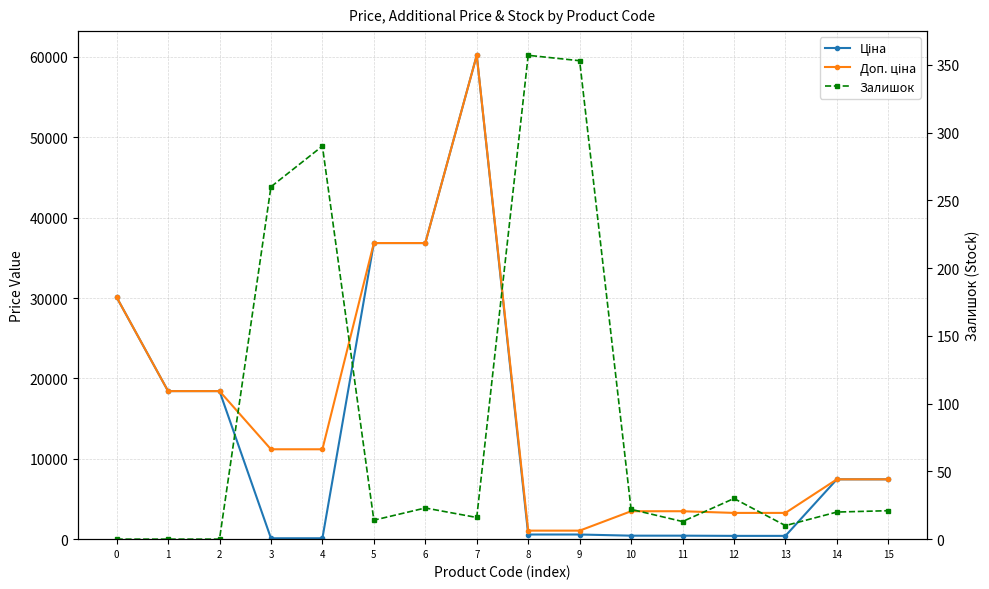

Reading left to right, extract all data points from this chart.

Ціна: 30102.8	18420.9	18420.9	111.8	111.8	36841.8	36841.8	60205.6	578.1	578.1	434.3	434.3	408.2	408.2	7444.6	7444.6
Доп. ціна: 30102.8	18420.9	18420.9	11182.0	11182.0	36841.8	36841.8	60205.6	1060.0	1060.0	3474.1	3474.1	3265.8	3265.8	7444.6	7444.6
Залишок: 0.0	0.0	0.0	260.0	290.0	14.0	23.0	16.0	357.0	353.0	22.0	13.0	30.0	10.0	20.0	21.0